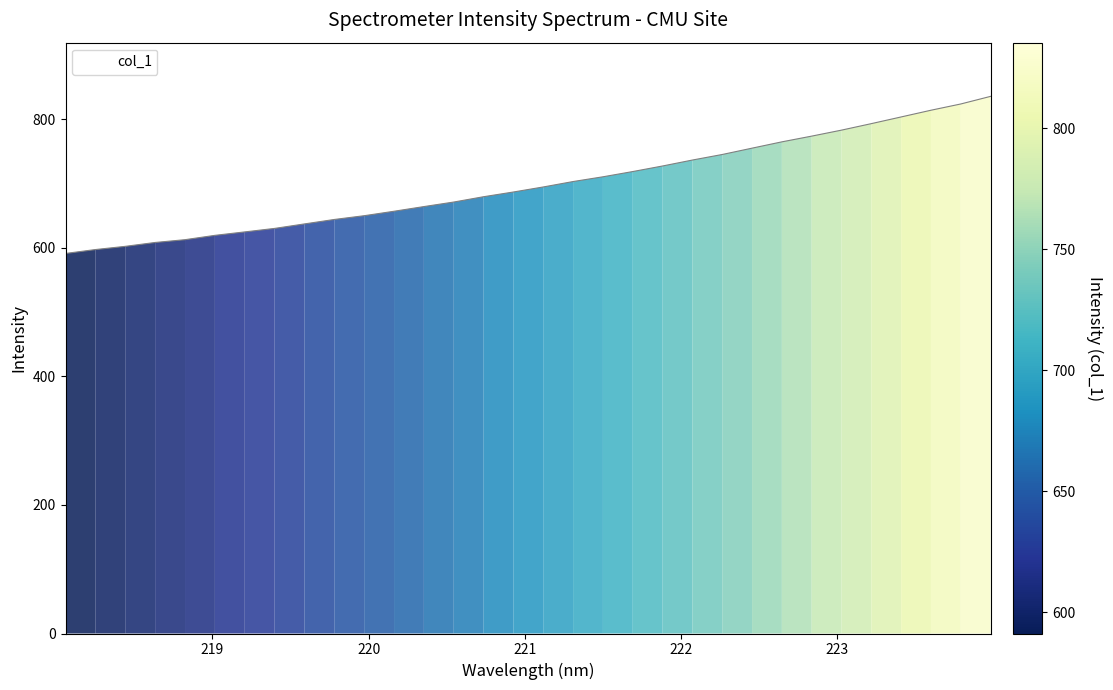

What is the minimum value shown in the chart?

591.1